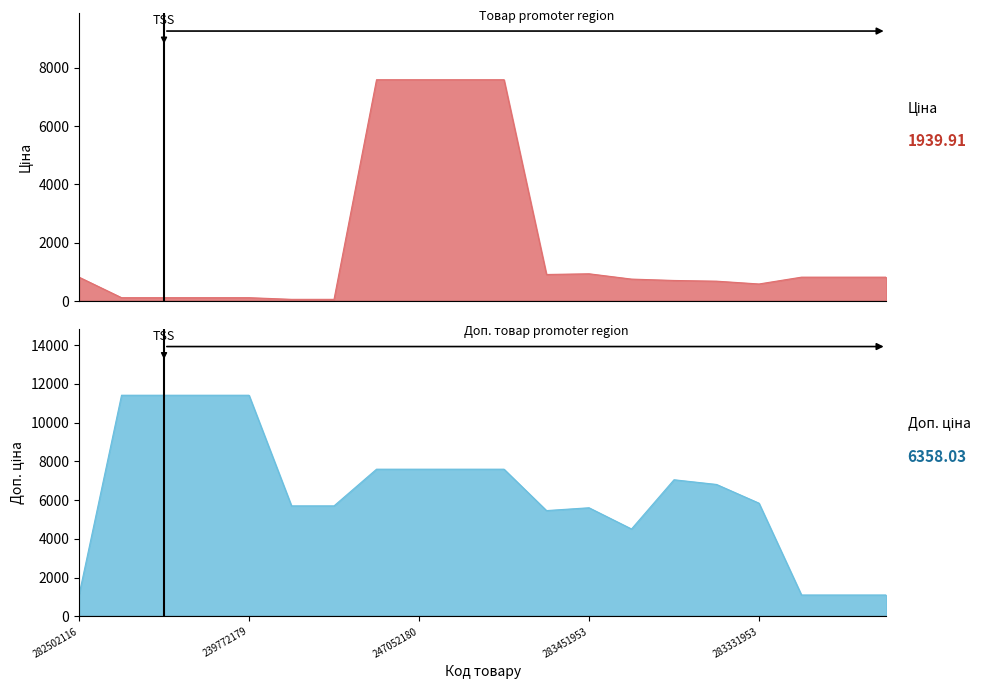

In Ціна, how many points are higher than both neighbors (excluding endpoints)?

1